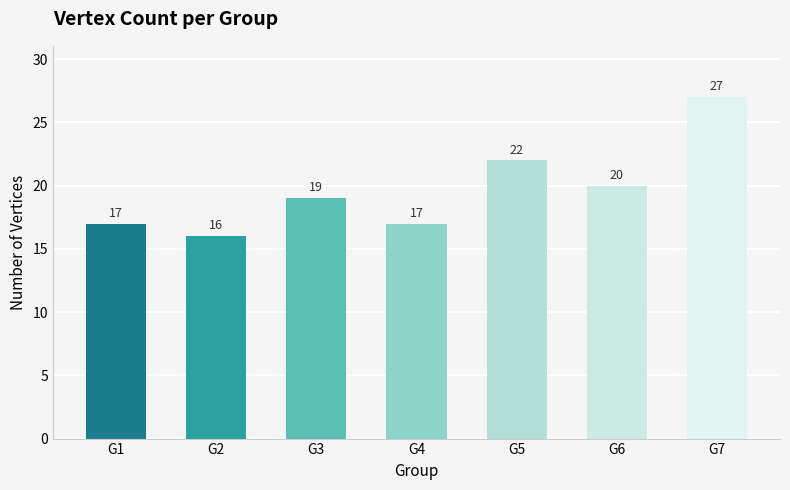

How many values are below 19?

3